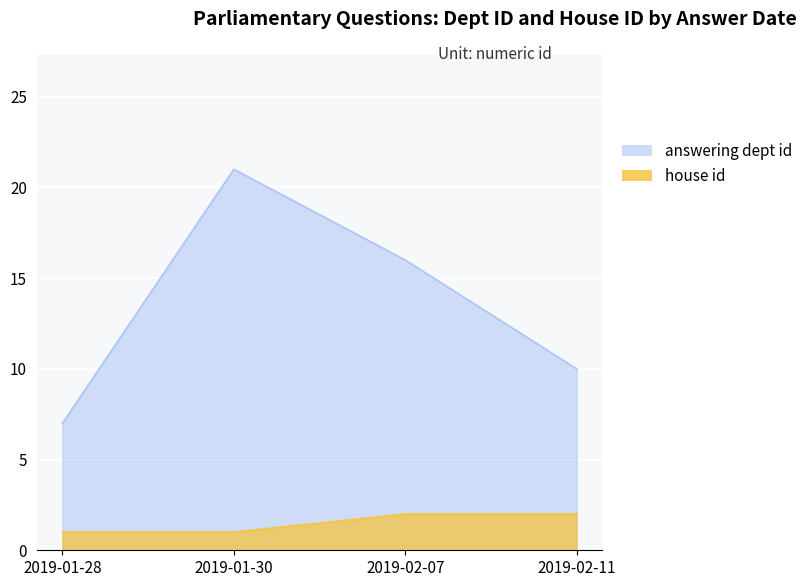

Which series has the largest total across all categories?

answering dept id